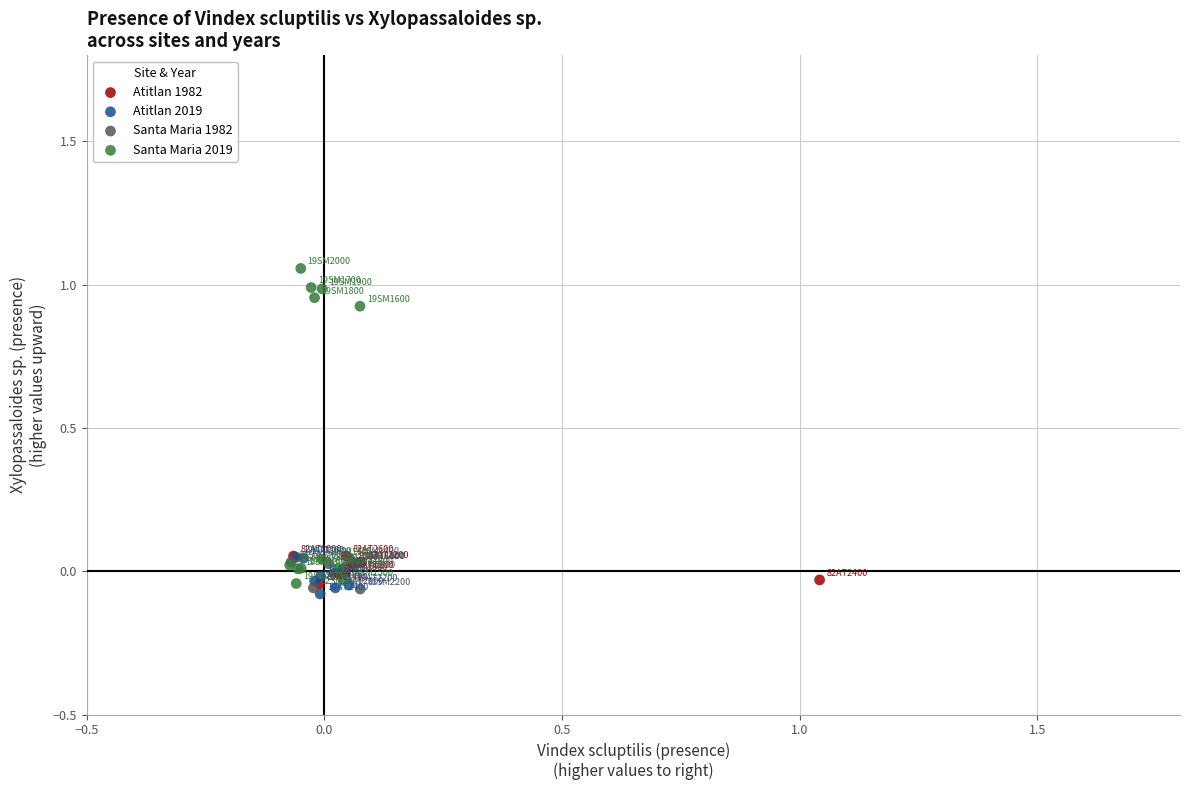

Which series contains the highest Y value?

Santa Maria 2019